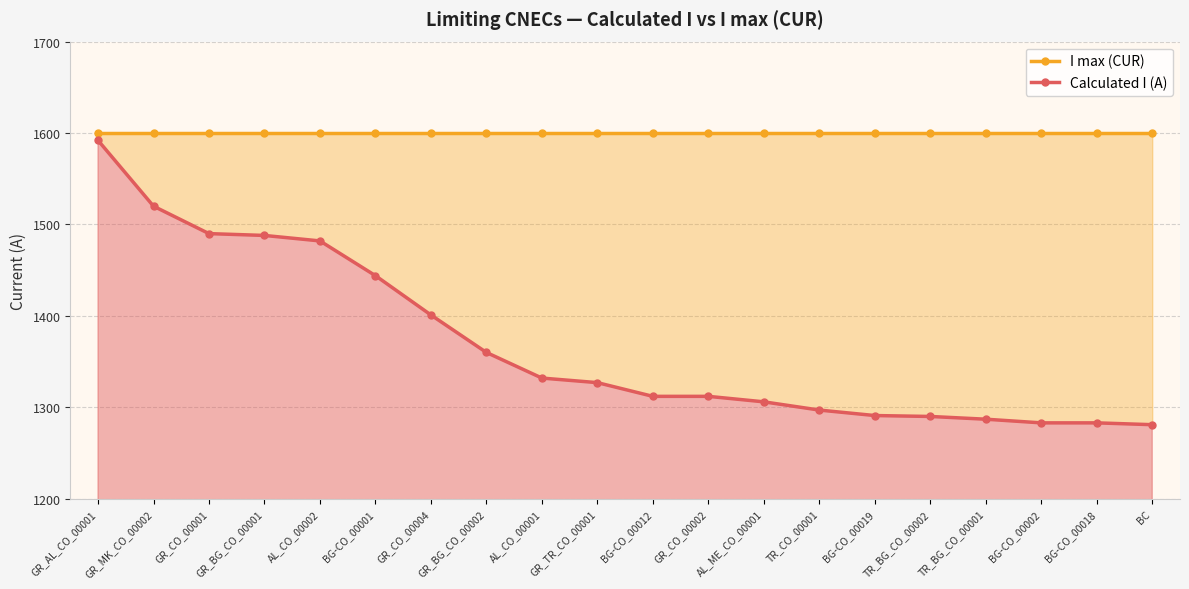

Reading left to right, what are all the values shown in this chart?

I max (CUR): 1600	1600	1600	1600	1600	1600	1600	1600	1600	1600	1600	1600	1600	1600	1600	1600	1600	1600	1600	1600
Calculated I (A): 1592	1520	1490	1488	1482	1444	1401	1360	1332	1327	1312	1312	1306	1297	1291	1290	1287	1283	1283	1281